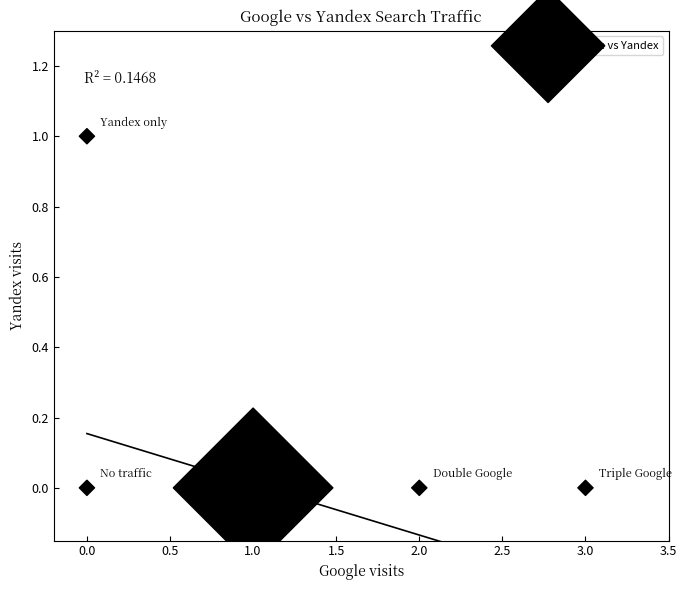

List the coordinates of all points as (X, Y) pairs, reading left to right.

(0, 0)  (0, 1)  (1, 0)  (2, 0)  (3, 0)